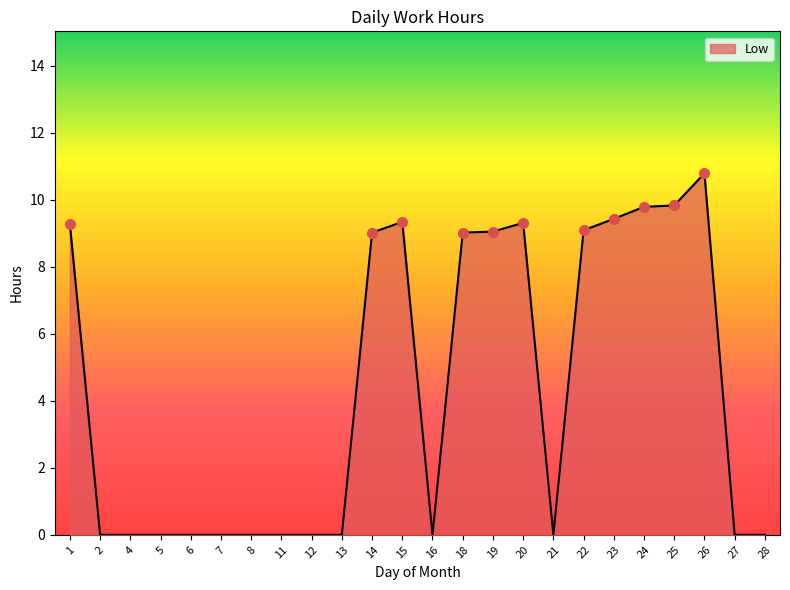

What is the maximum value shown in the chart?

10.8